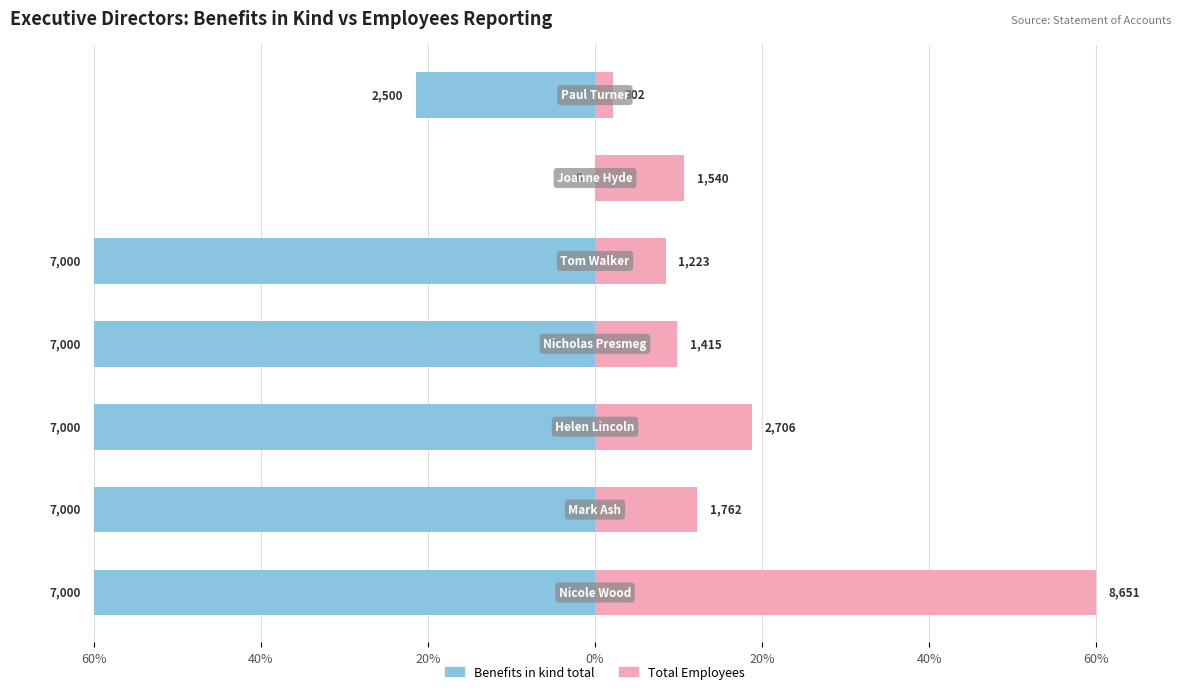

What is the average value of the Total Employees series?

17.4